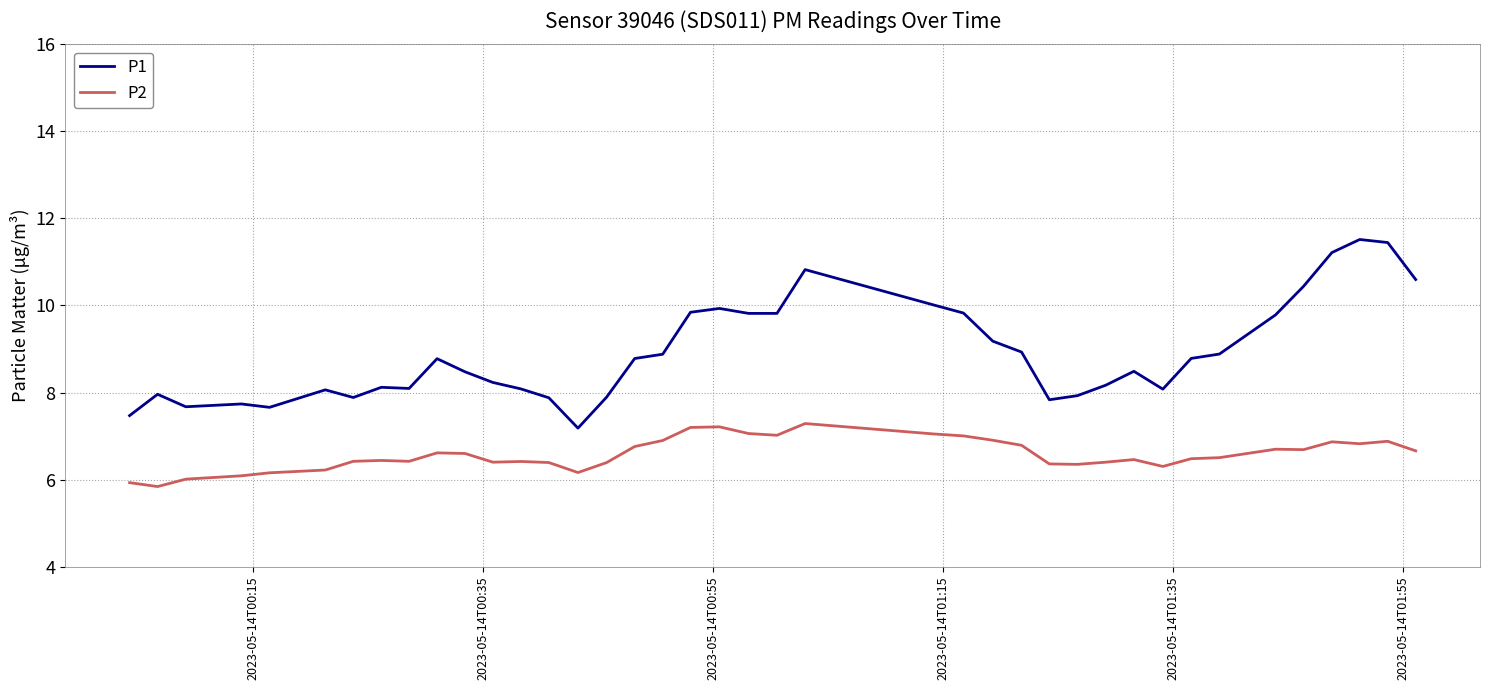

List the series in order of their peak value, lowest first.

P2, P1